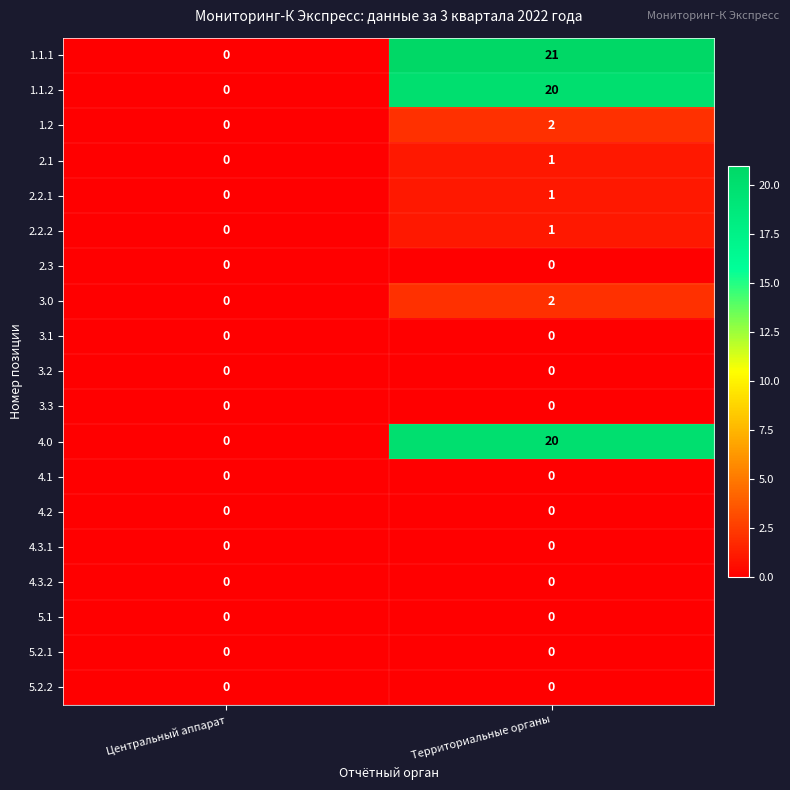

Which series changed the most between Центральный аппарат and Территориальные органы?

1.1.1